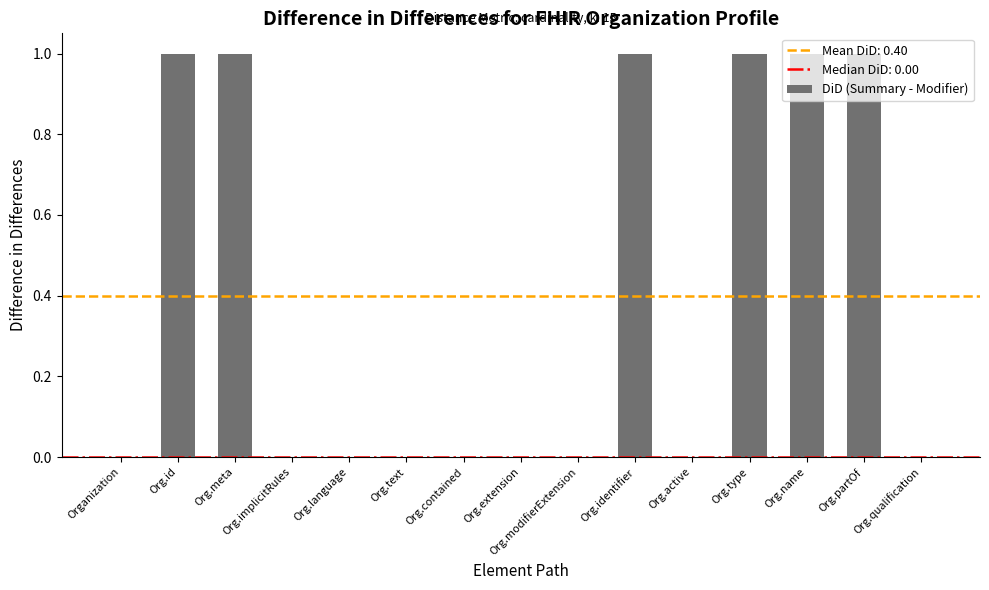

Reading right to left, what are all the values shown in this chart?

Org.qualification=0	Org.partOf=1	Org.name=1	Org.type=1	Org.active=0	Org.identifier=1	Org.modifierExtension=0	Org.extension=0	Org.contained=0	Org.text=0	Org.language=0	Org.implicitRules=0	Org.meta=1	Org.id=1	Organization=0